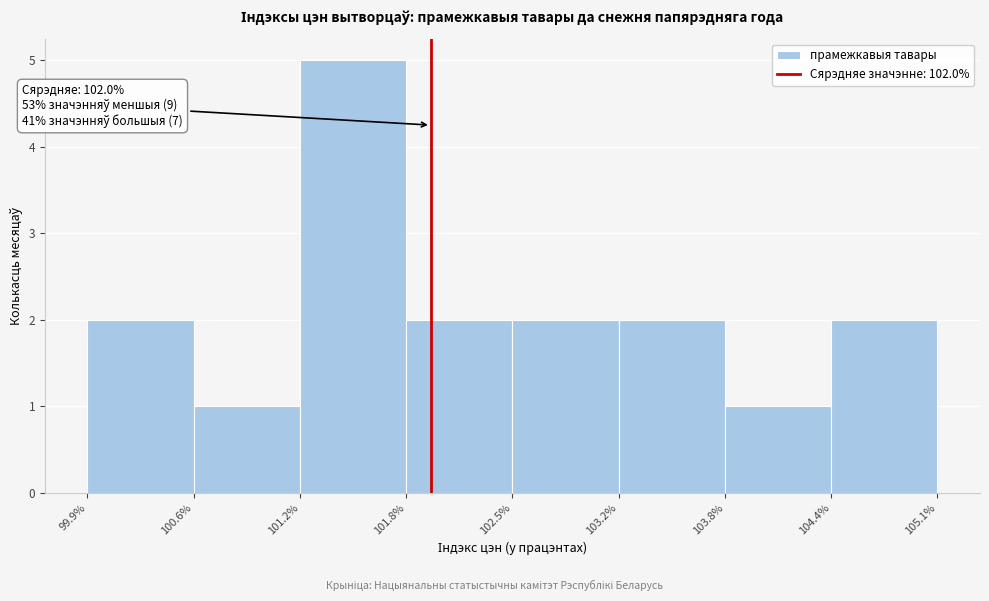

Which range on the x-axis has the tallest bar?

101.2% to 101.8%